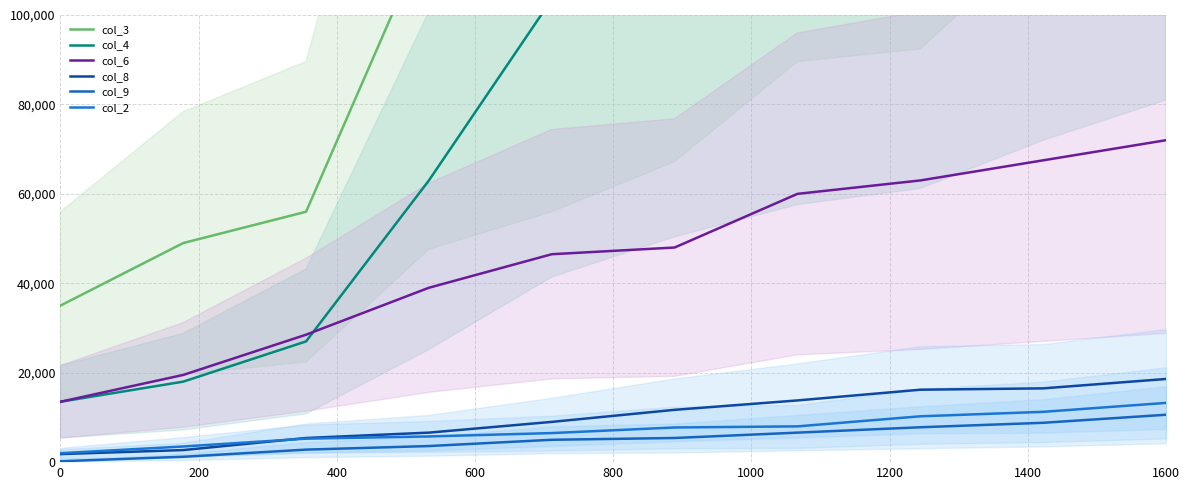

What is the difference between the maximum and minimum values in the col_8 series?

16800